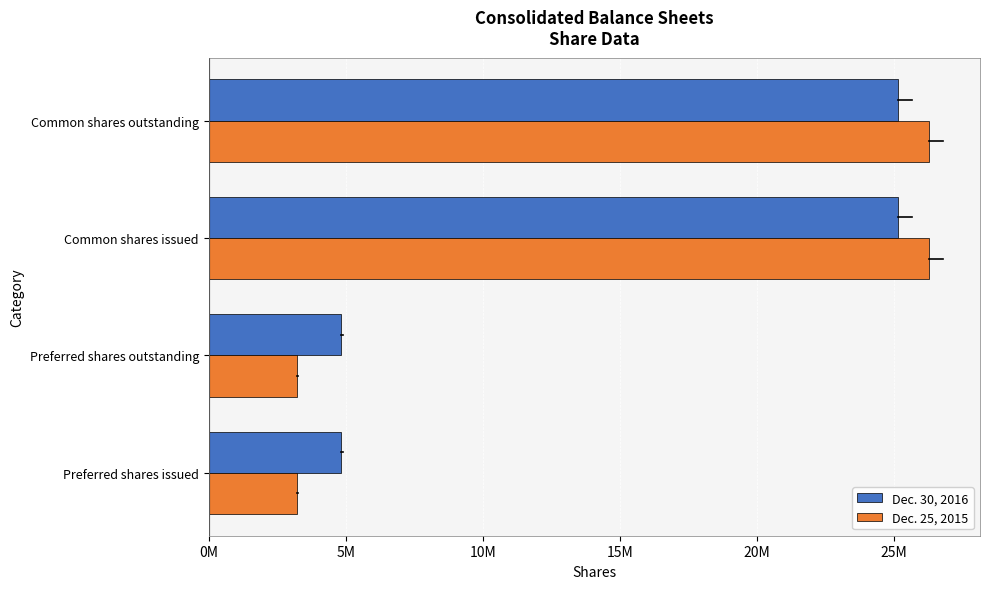

What is the greatest value displayed?

26282913